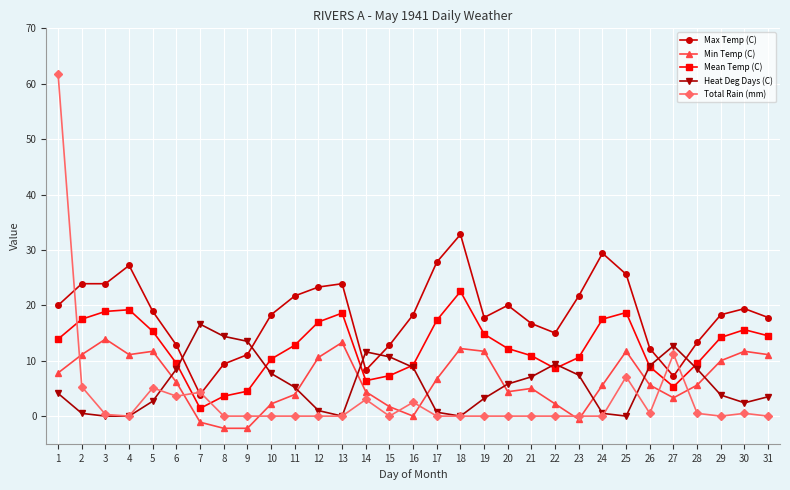

True or false: Mean Temp (C) has a value of 1.9 at 27.

False